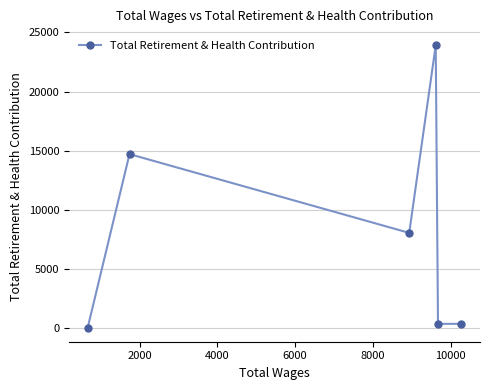

What is the sum of all values?

47333